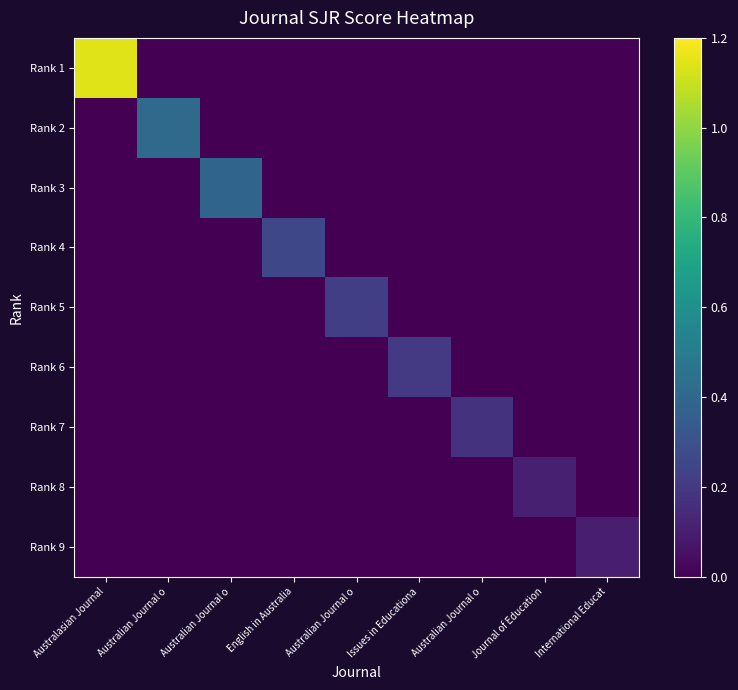

Reading left to right, list all the values displayed in this chart.

Rank 1: Australasian Journal=1.1	Australian Journal o=0.0	Australian Journal o=0.0	English in Australia=0.0	Australian Journal o=0.0	Issues in Educationa=0.0	Australian Journal o=0.0	Journal of Education=0.0	International Educat=0.0
Rank 2: Australasian Journal=0.0	Australian Journal o=0.4	Australian Journal o=0.0	English in Australia=0.0	Australian Journal o=0.0	Issues in Educationa=0.0	Australian Journal o=0.0	Journal of Education=0.0	International Educat=0.0
Rank 3: Australasian Journal=0.0	Australian Journal o=0.0	Australian Journal o=0.4	English in Australia=0.0	Australian Journal o=0.0	Issues in Educationa=0.0	Australian Journal o=0.0	Journal of Education=0.0	International Educat=0.0
Rank 4: Australasian Journal=0.0	Australian Journal o=0.0	Australian Journal o=0.0	English in Australia=0.3	Australian Journal o=0.0	Issues in Educationa=0.0	Australian Journal o=0.0	Journal of Education=0.0	International Educat=0.0
Rank 5: Australasian Journal=0.0	Australian Journal o=0.0	Australian Journal o=0.0	English in Australia=0.0	Australian Journal o=0.2	Issues in Educationa=0.0	Australian Journal o=0.0	Journal of Education=0.0	International Educat=0.0
Rank 6: Australasian Journal=0.0	Australian Journal o=0.0	Australian Journal o=0.0	English in Australia=0.0	Australian Journal o=0.0	Issues in Educationa=0.2	Australian Journal o=0.0	Journal of Education=0.0	International Educat=0.0
Rank 7: Australasian Journal=0.0	Australian Journal o=0.0	Australian Journal o=0.0	English in Australia=0.0	Australian Journal o=0.0	Issues in Educationa=0.0	Australian Journal o=0.2	Journal of Education=0.0	International Educat=0.0
Rank 8: Australasian Journal=0.0	Australian Journal o=0.0	Australian Journal o=0.0	English in Australia=0.0	Australian Journal o=0.0	Issues in Educationa=0.0	Australian Journal o=0.0	Journal of Education=0.1	International Educat=0.0
Rank 9: Australasian Journal=0.0	Australian Journal o=0.0	Australian Journal o=0.0	English in Australia=0.0	Australian Journal o=0.0	Issues in Educationa=0.0	Australian Journal o=0.0	Journal of Education=0.0	International Educat=0.1